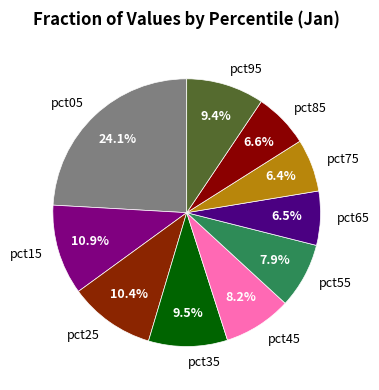

What percentage is the pct95 slice, to the nearest percent?

9%